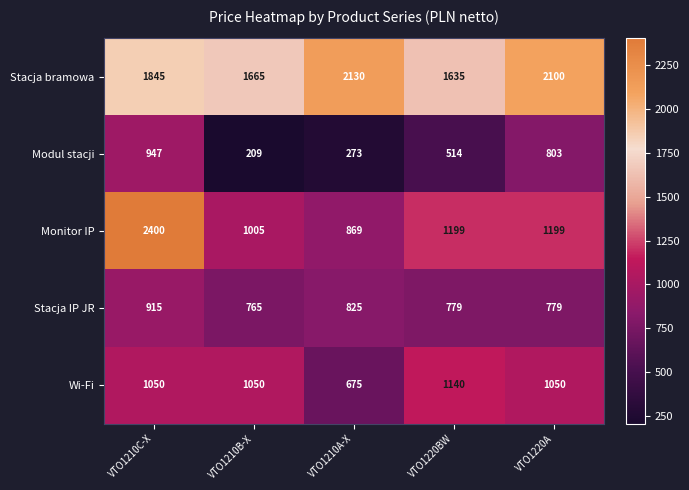

At which label is Stacja IP JR closest to 840?

VTO1210A-X